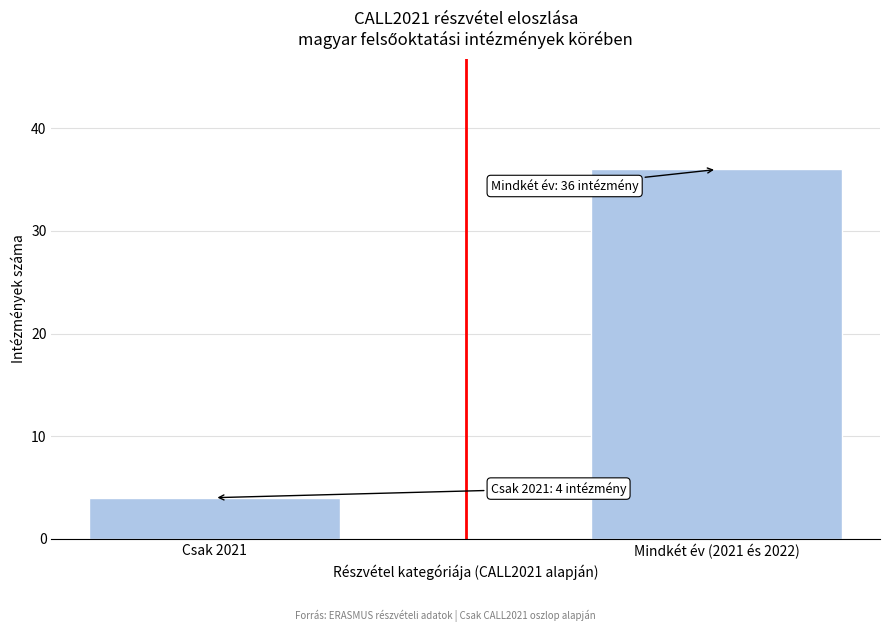

Reading right to left, extract all data points from this chart.

36	4